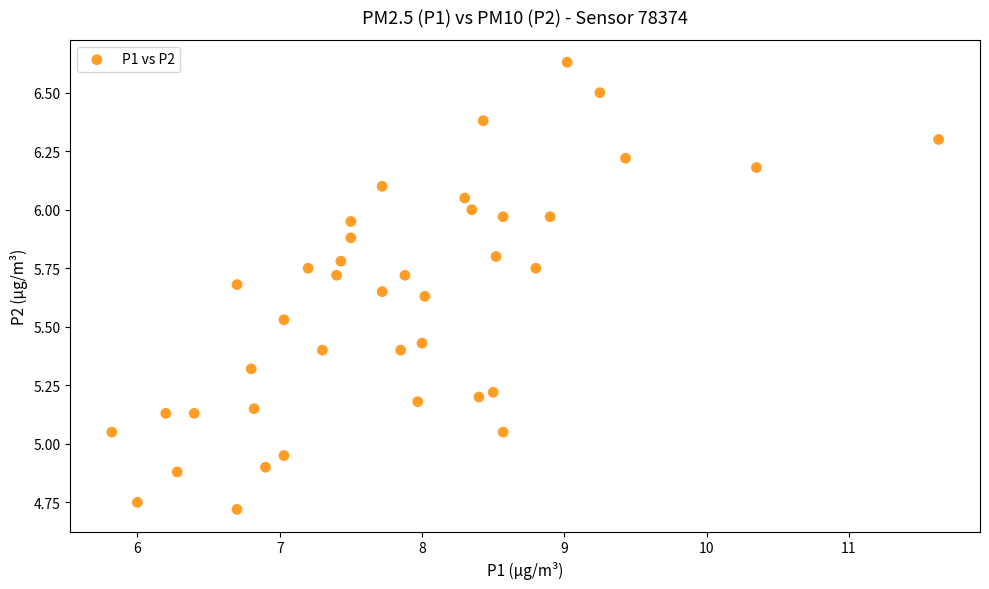

What is the range of Y values (max minus min)?

1.9